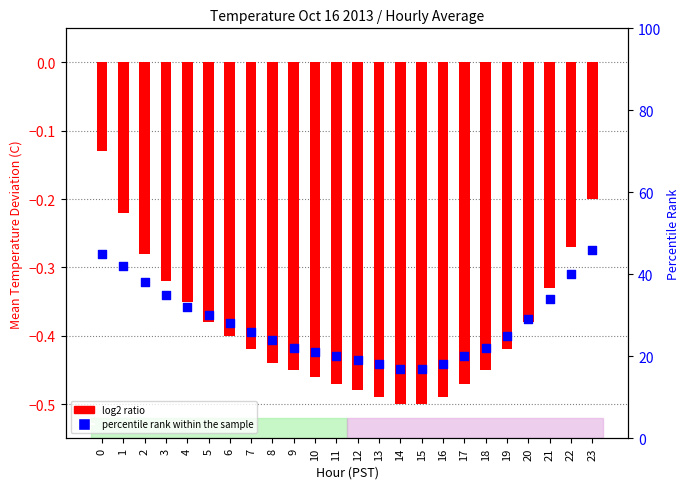

What are all the series names shown in the legend?

log2 ratio, percentile rank within the sample